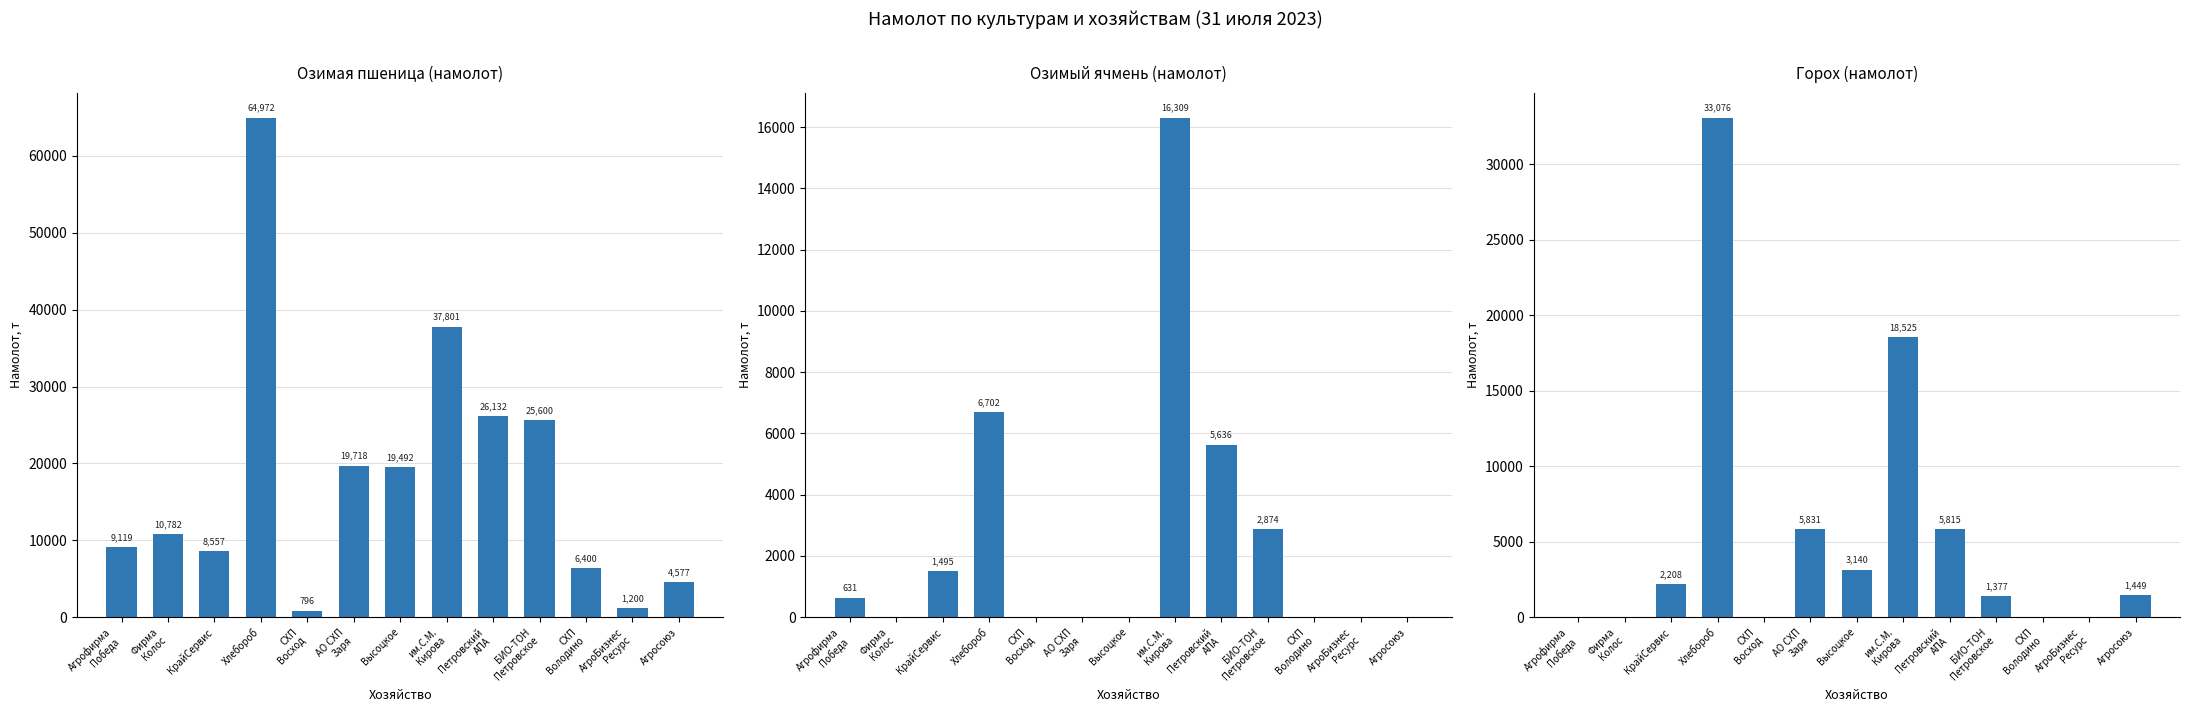

Which category has the lowest value across all series?

Фирма
Колос